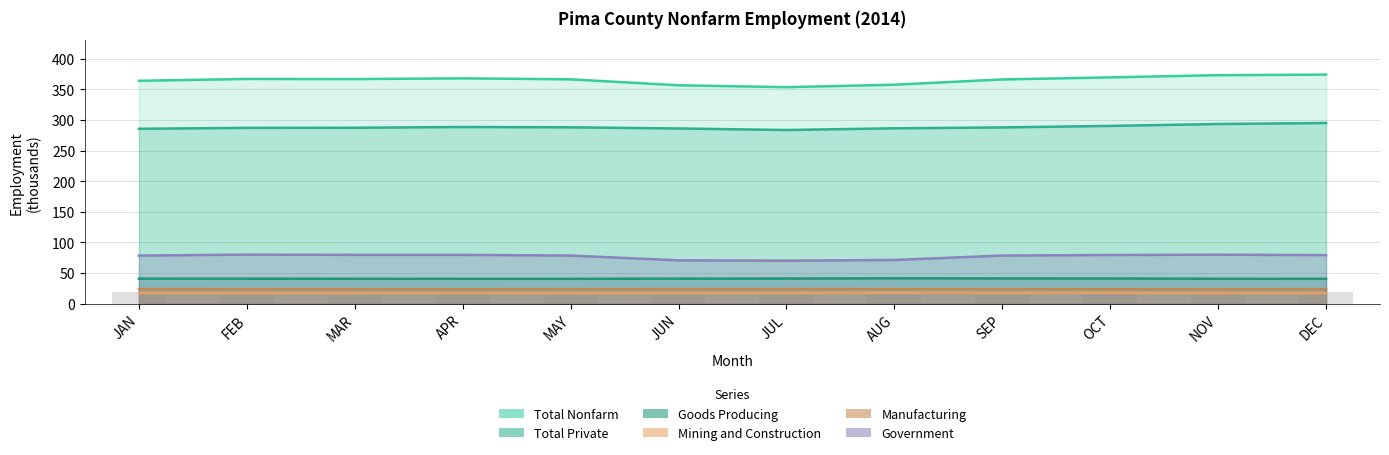

What position from the right is OCT?

3